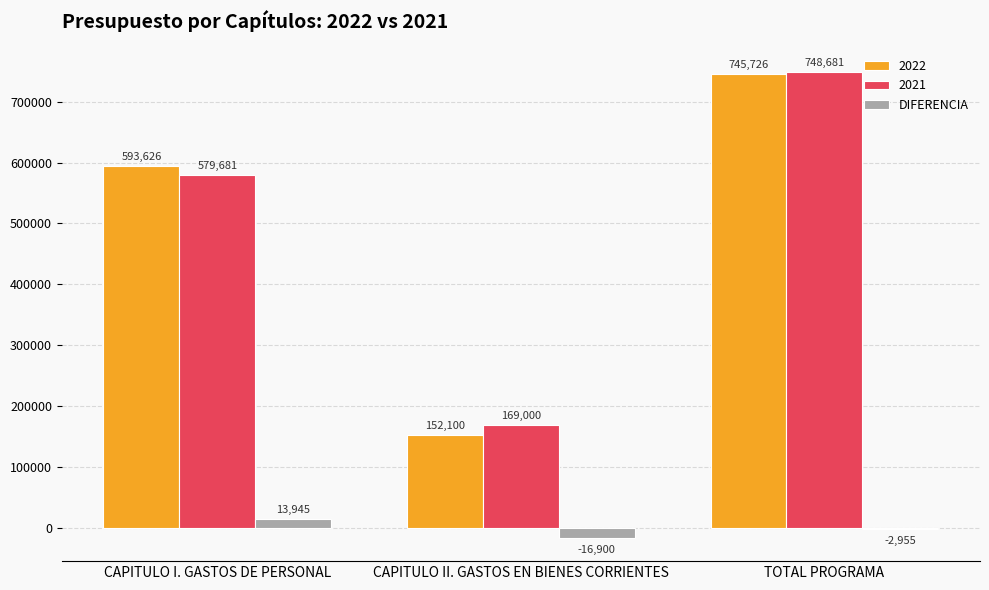

Count the 2021 values in the range 169000 to 748681.

3